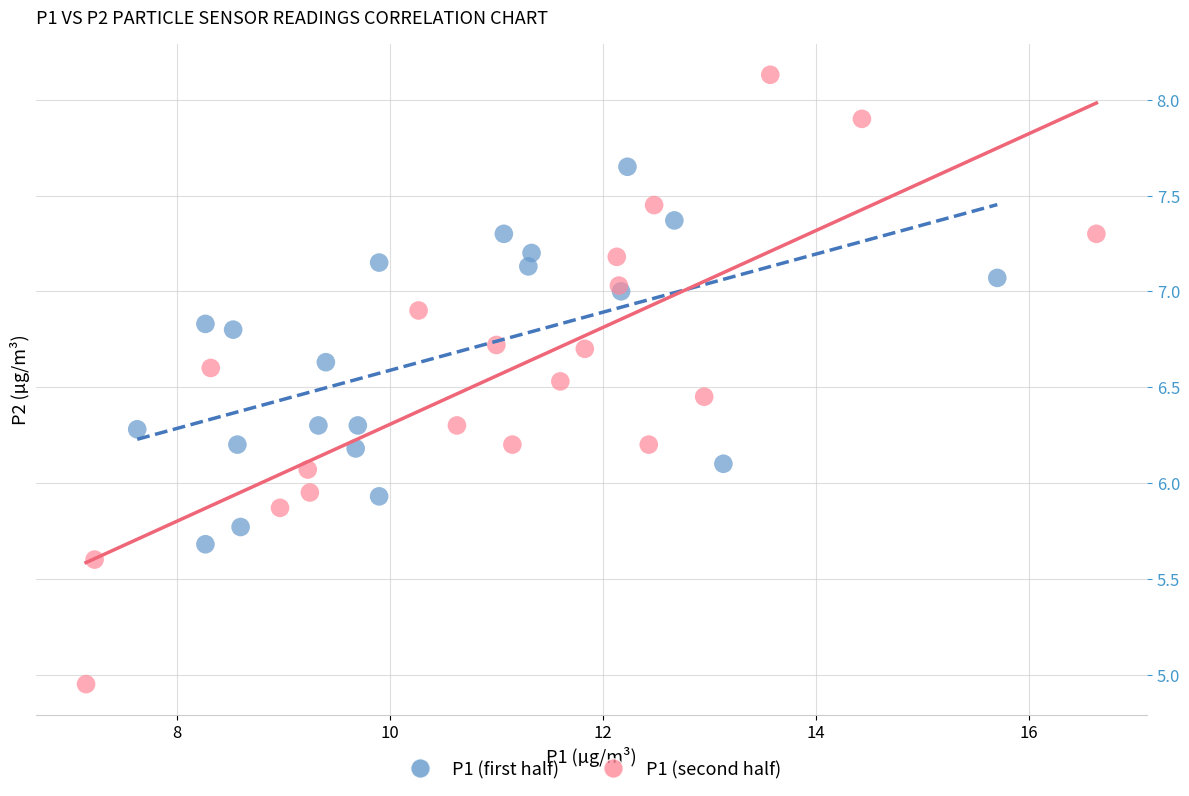

Which series reaches the maximum Y coordinate?

P1 (second half)